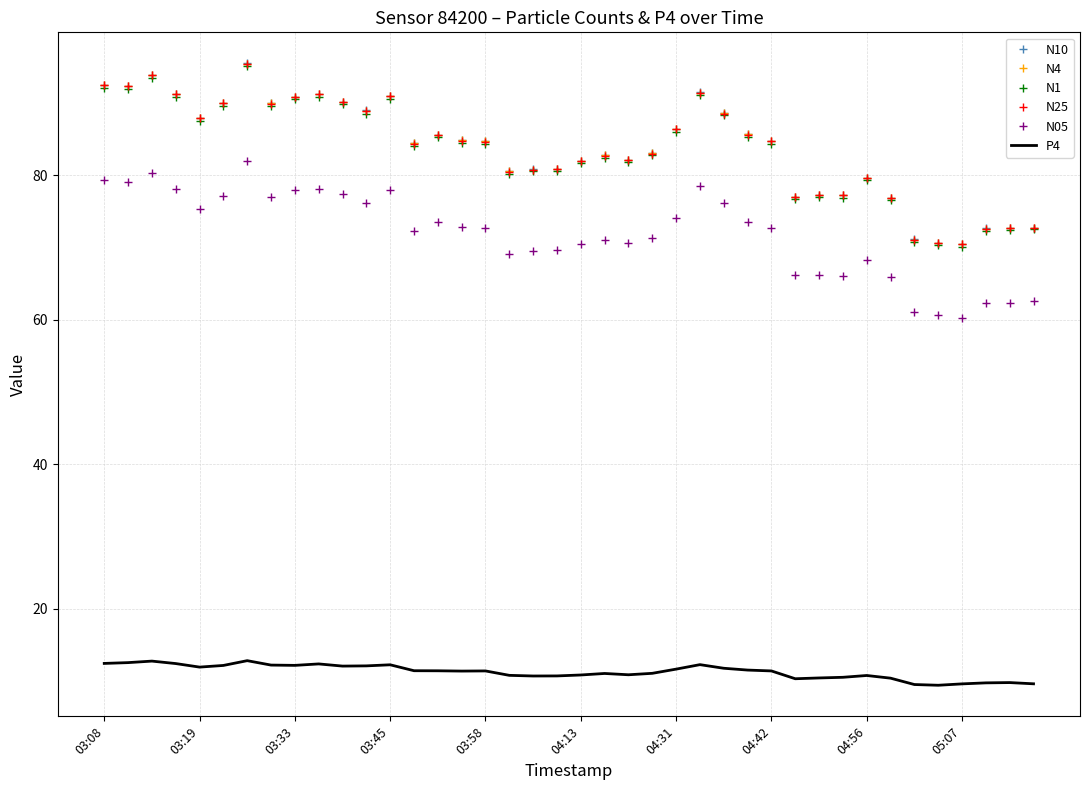

True or false: N25 and P4 intersect in this chart.

False